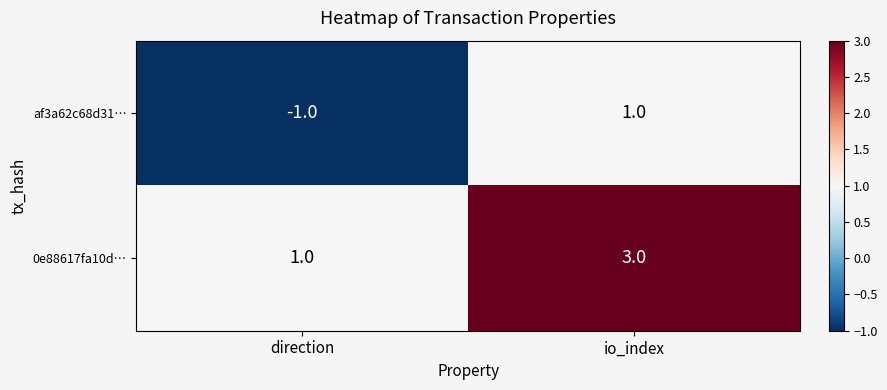

Reading left to right, what are all the values shown in this chart?

af3a62c68d31…: -1	1
0e88617fa10d…: 1	3